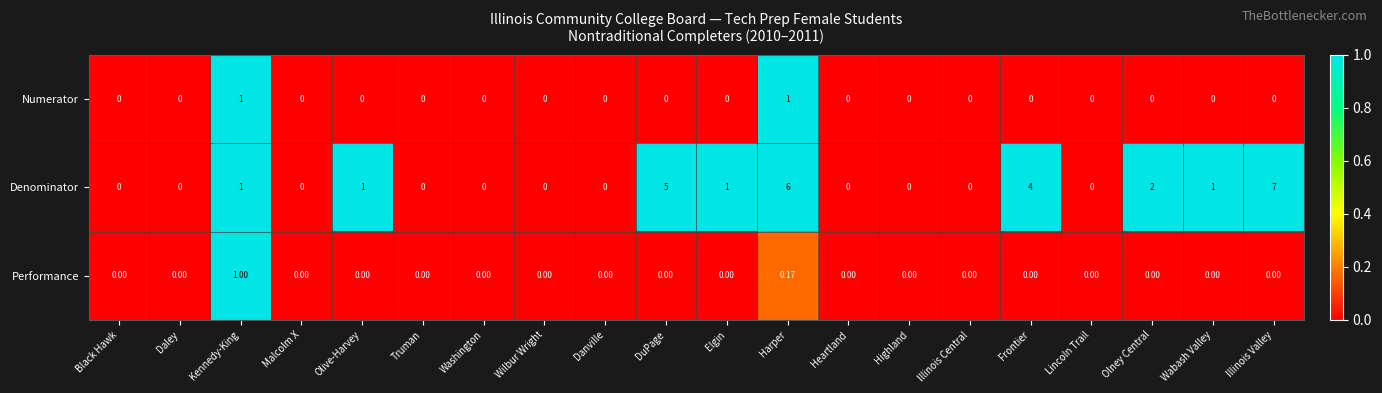

Is the value of Performance at Lincoln Trail greater than the value of Denominator at Harper?

No